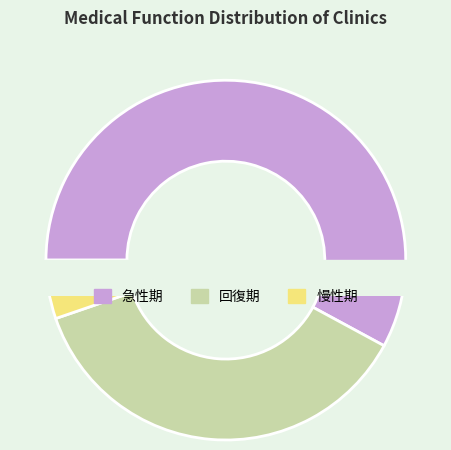

Is the sum of 急性期 and 回復期 greater than half?

Yes